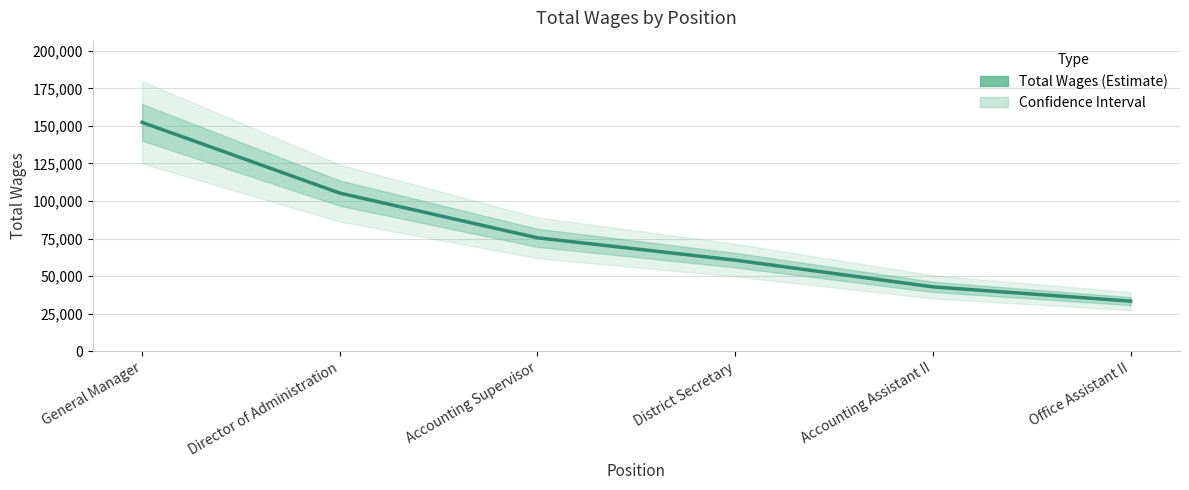

What is the label of the 5th point from the right?

Director of Administration